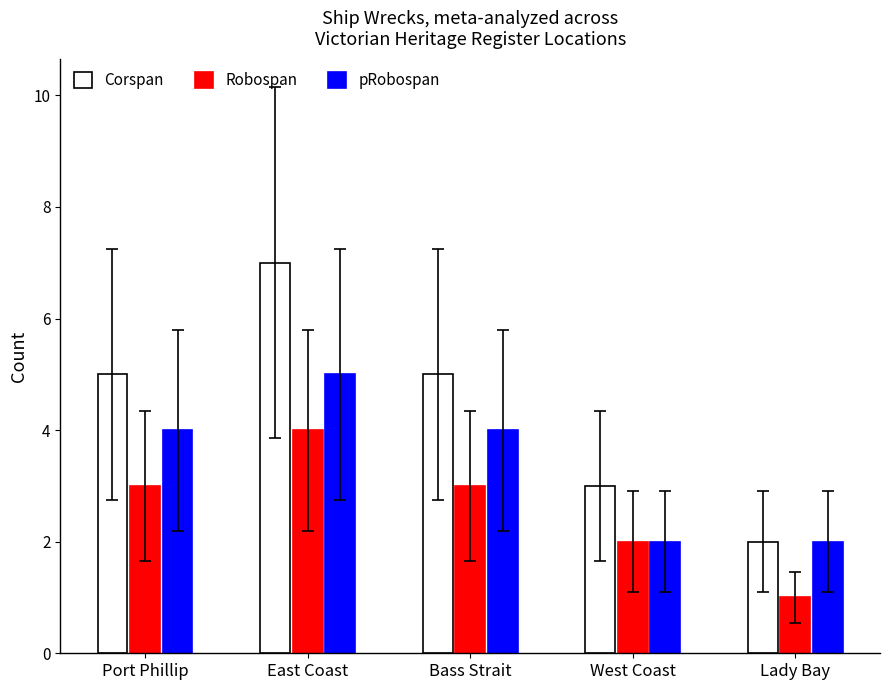

Rank the series at Port Phillip from lowest to highest value.

Robospan, pRobospan, Corspan